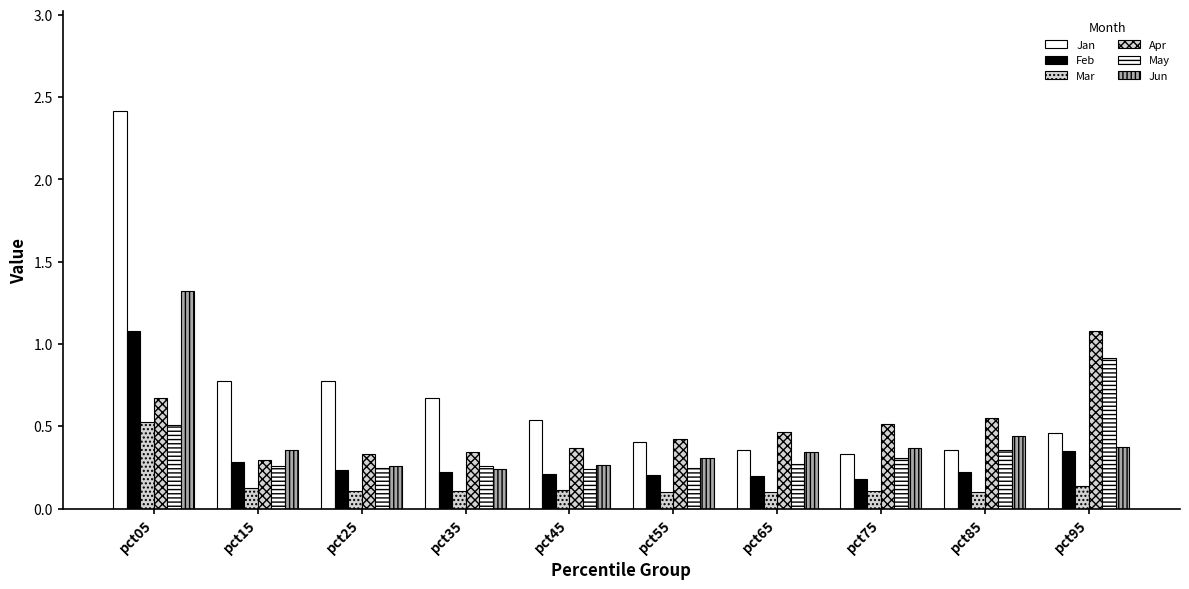

Are the bars grouped side by side (vs. stacked)?

Yes